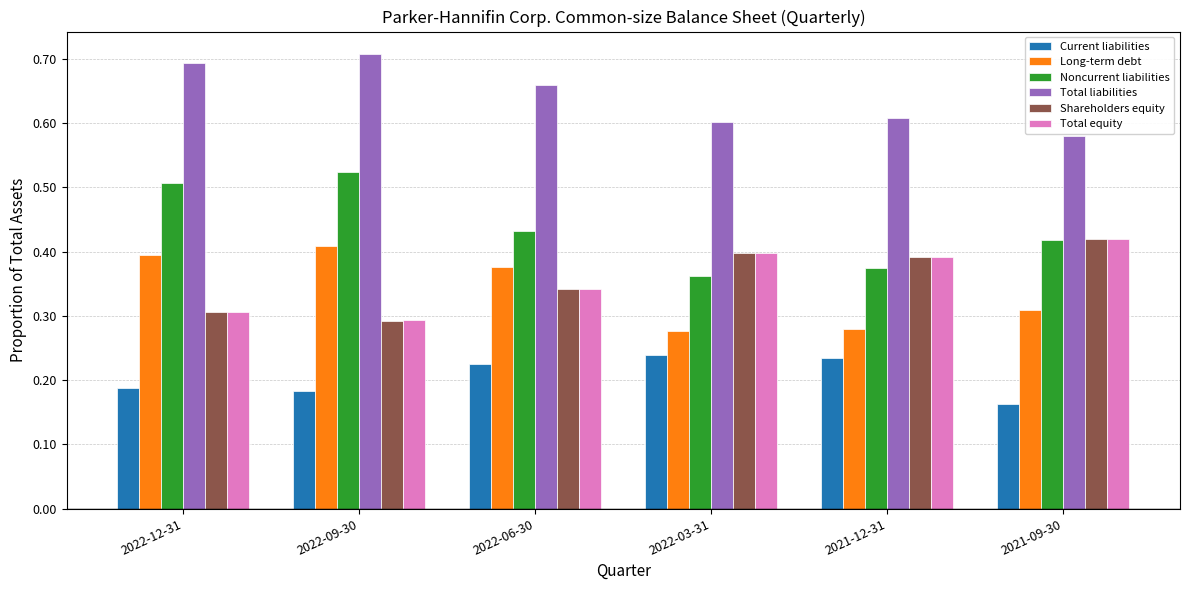

Which series has the widest spread of values?

Noncurrent liabilities